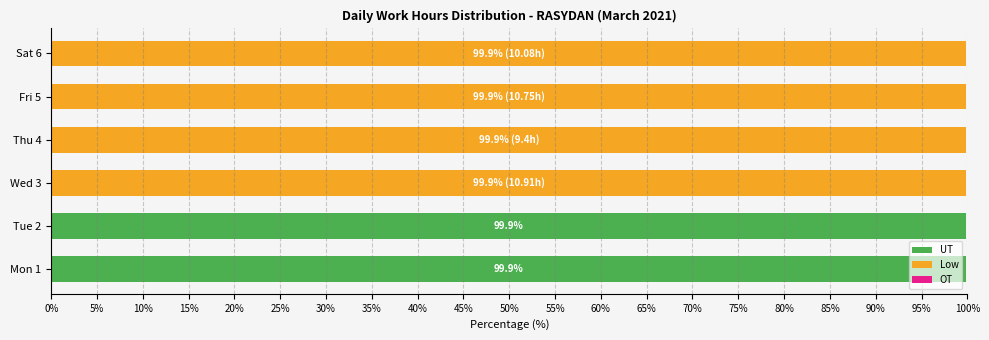

What is the sum of all UT values?

199.8